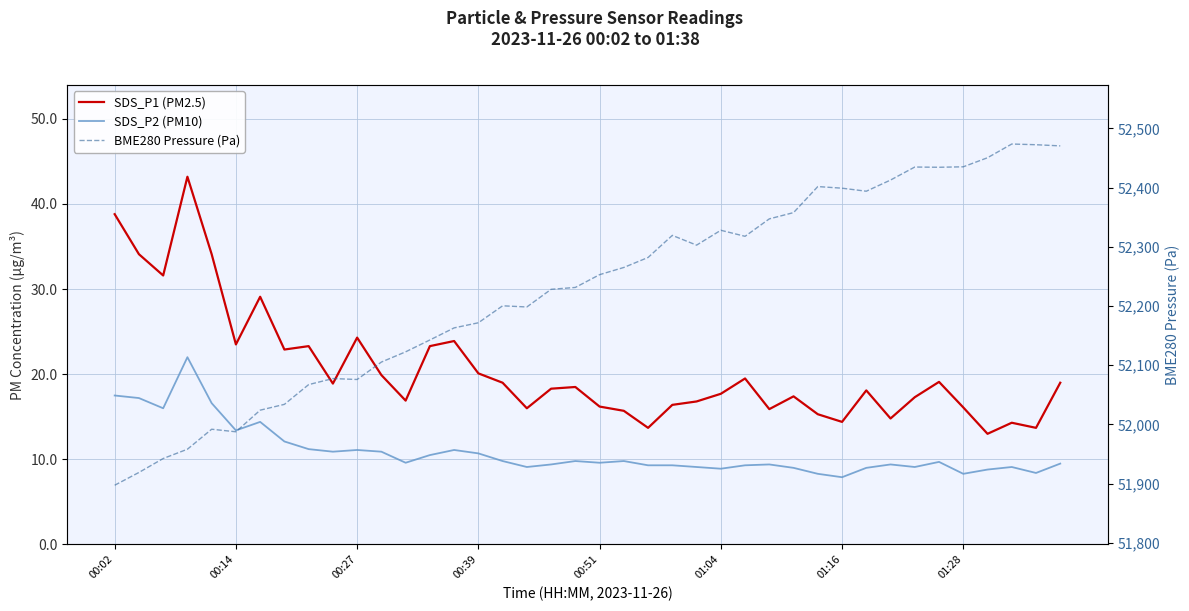

What is the smallest value displayed?

7.9